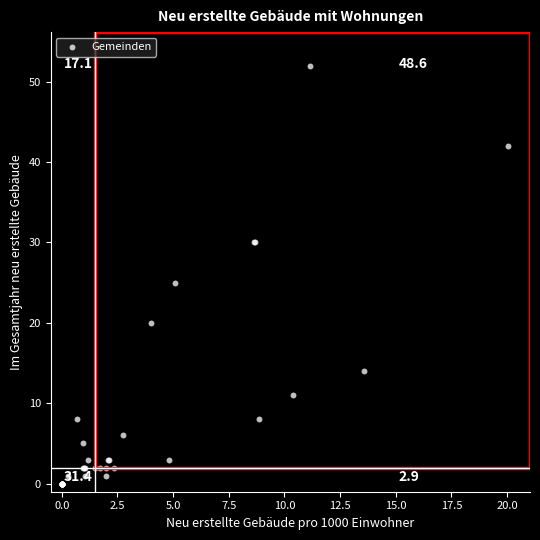

What Y value in the scatter plot is closest to 26?

25